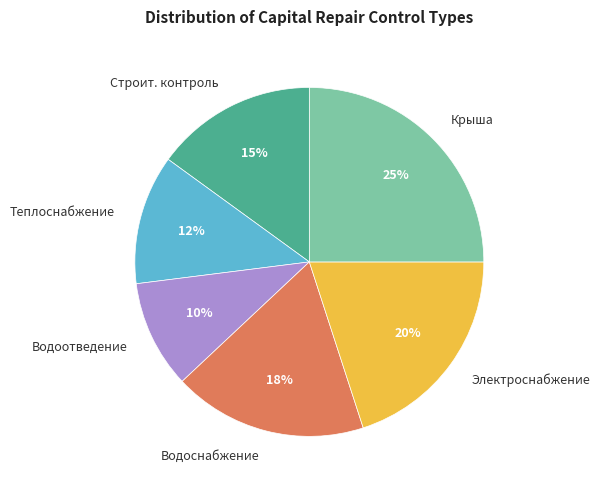

Is there any slice that represents more than half of the pie?

No